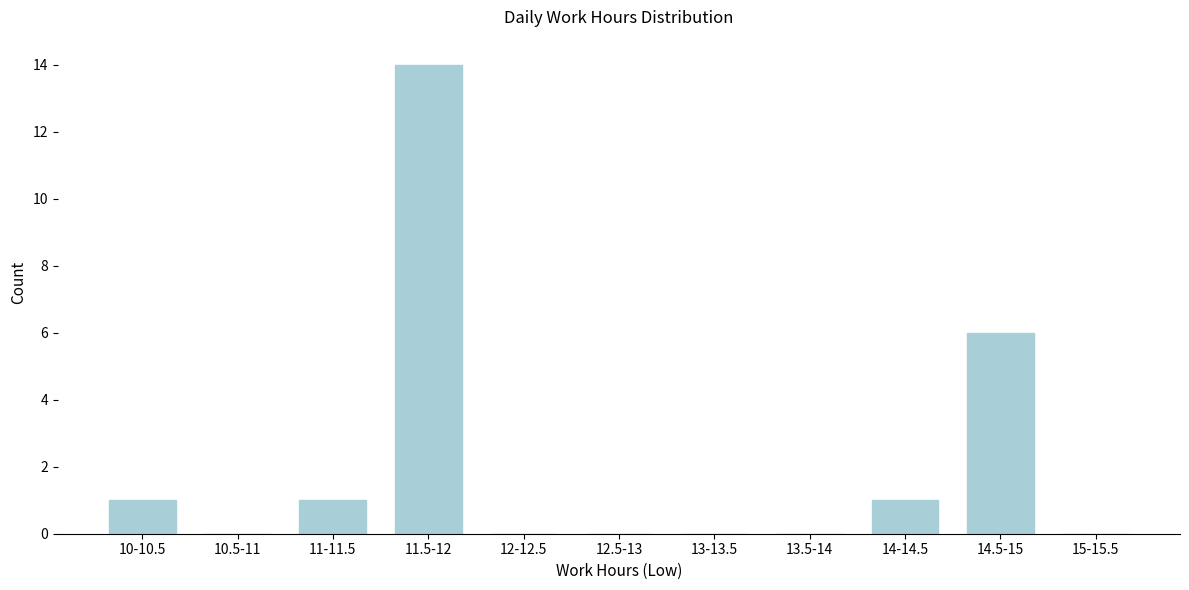

Reading left to right, list all the values displayed in this chart.

10-10.5=1	10.5-11=0	11-11.5=1	11.5-12=14	12-12.5=0	12.5-13=0	13-13.5=0	13.5-14=0	14-14.5=1	14.5-15=6	15-15.5=0